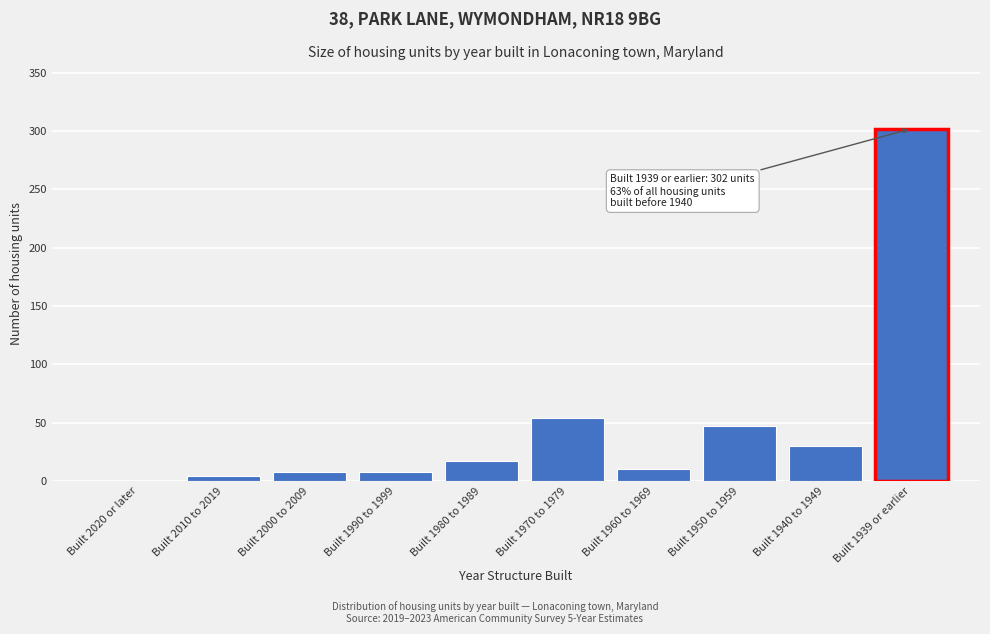

Reading right to left, what are all the values shown in this chart?

Built 1939 or earlier=302	Built 1940 to 1949=30	Built 1950 to 1959=47	Built 1960 to 1969=10	Built 1970 to 1979=54	Built 1980 to 1989=17	Built 1990 to 1999=8	Built 2000 to 2009=8	Built 2010 to 2019=4	Built 2020 or later=0